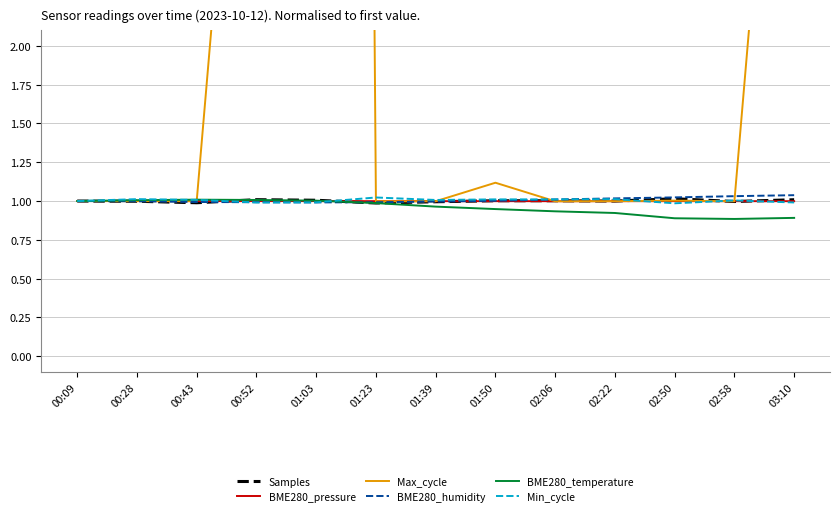

Does the chart have visible grid lines?

Yes